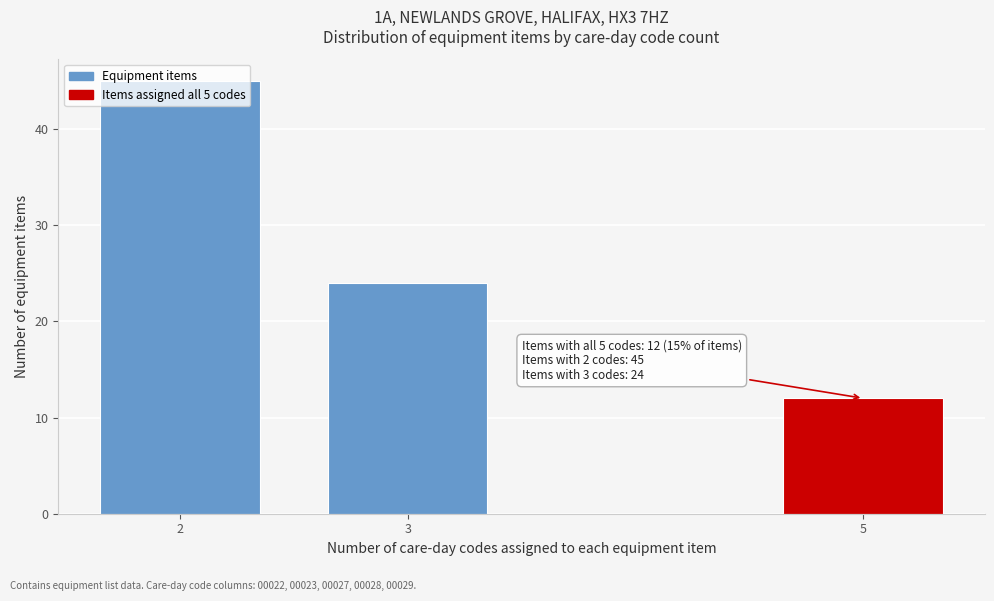

What is the change in value from 2 to 3?

-21